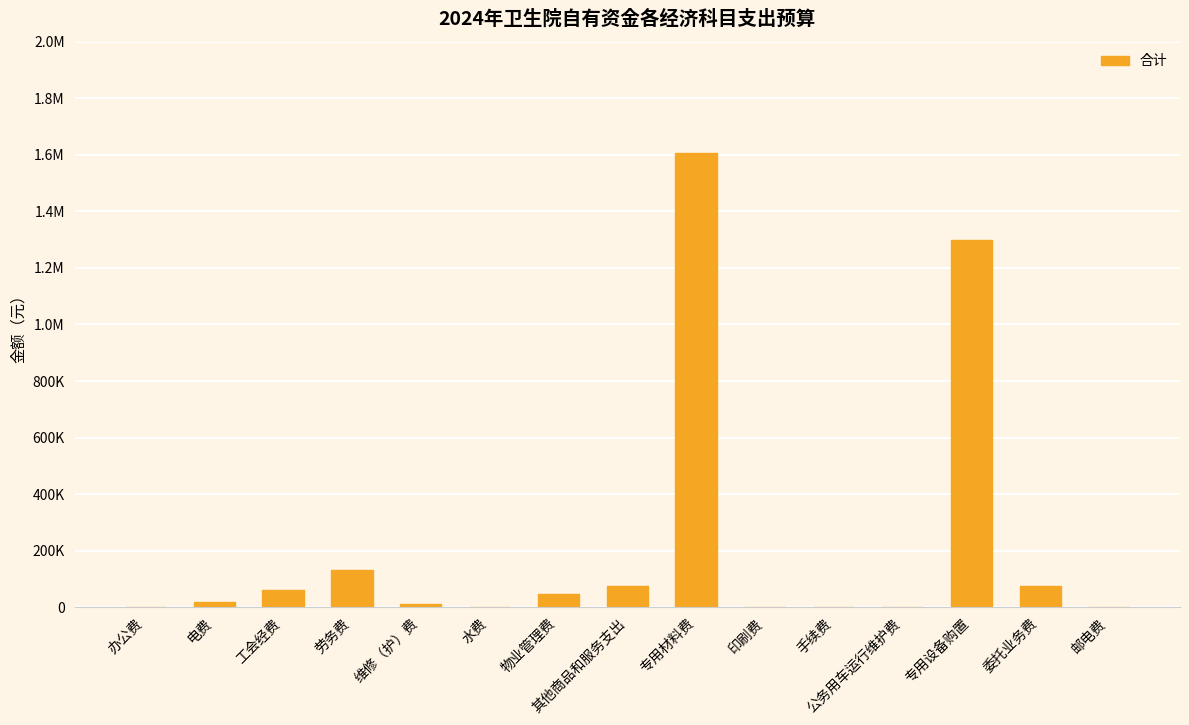

Are the bars horizontal?

No